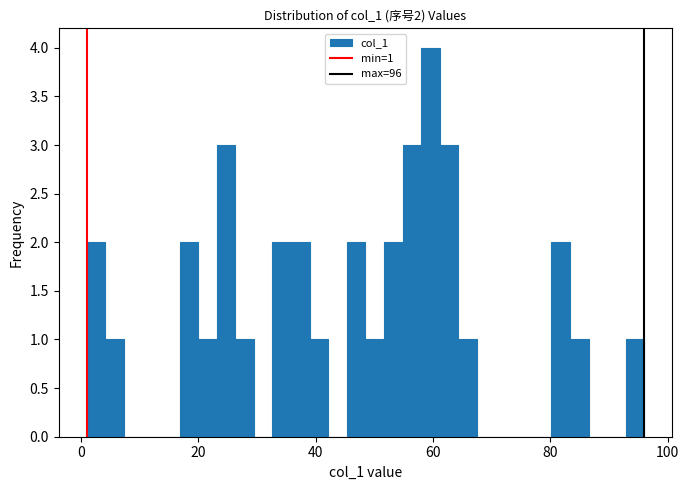

Around what value on the x-axis is the tallest bar? Give the approximate position of its centre, as read against the axis.

60